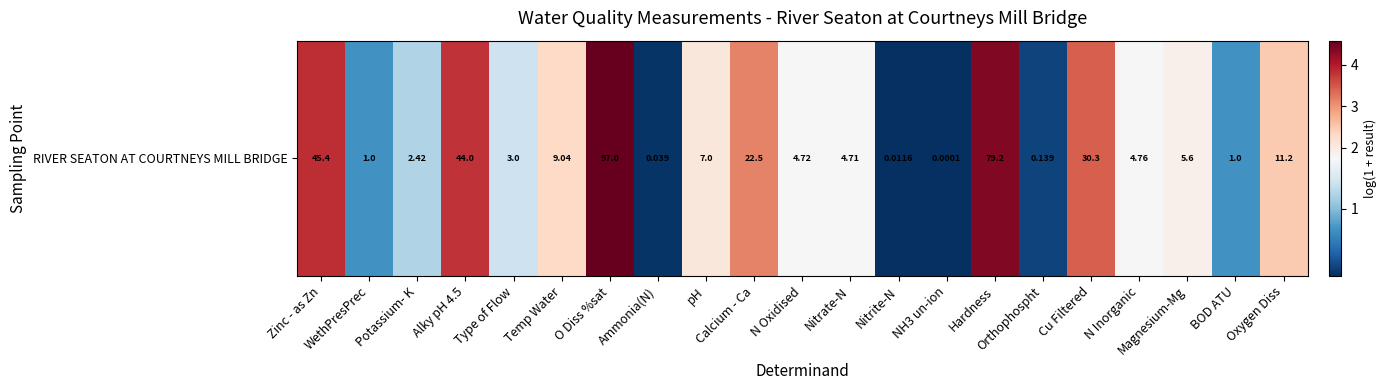

The chart shows a value of 3.2 at Calcium - Ca. True or false?

True